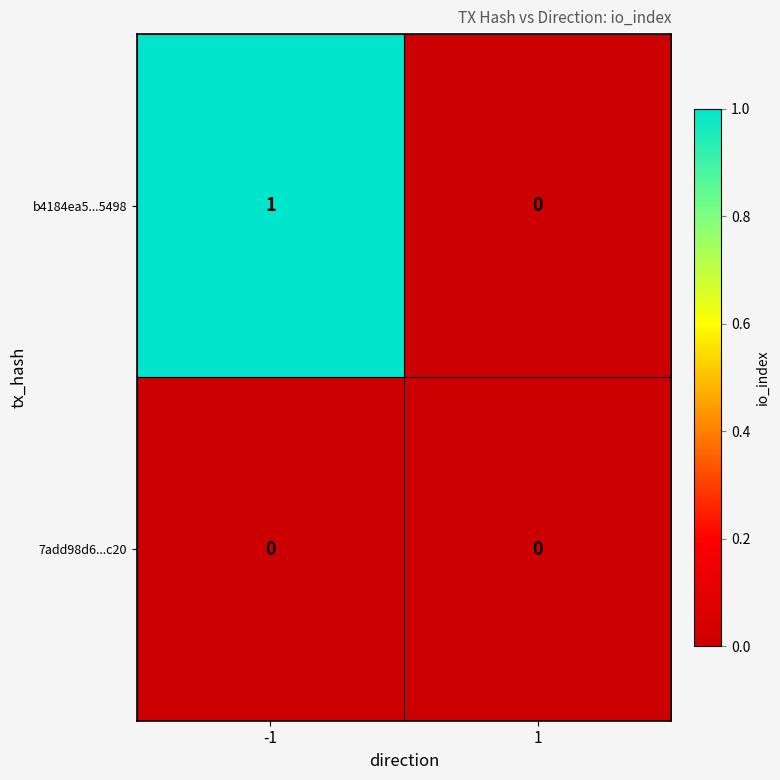

True or false: b4184ea5...5498 has a value of 1 at -1.

True